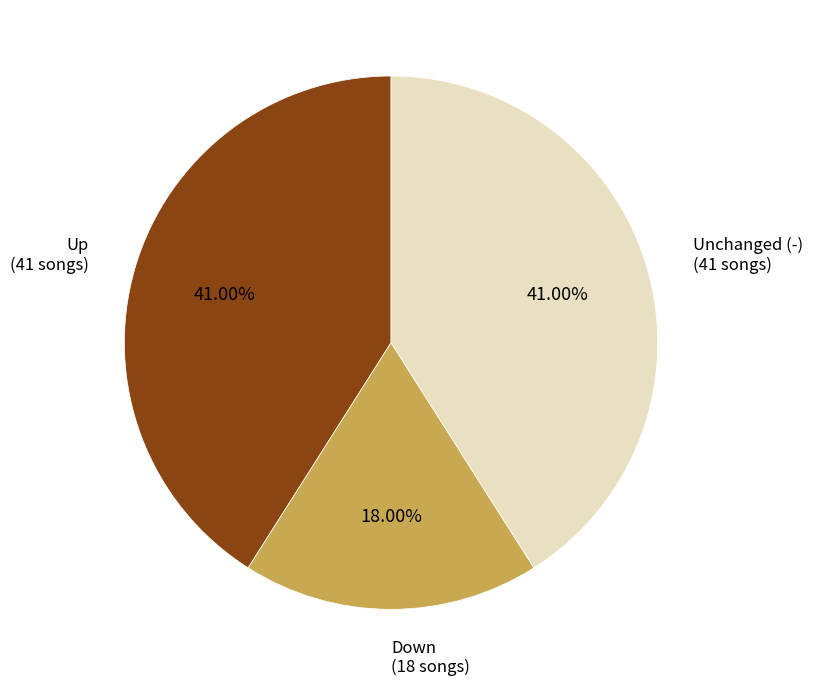

Is there any slice that represents more than half of the pie?

No